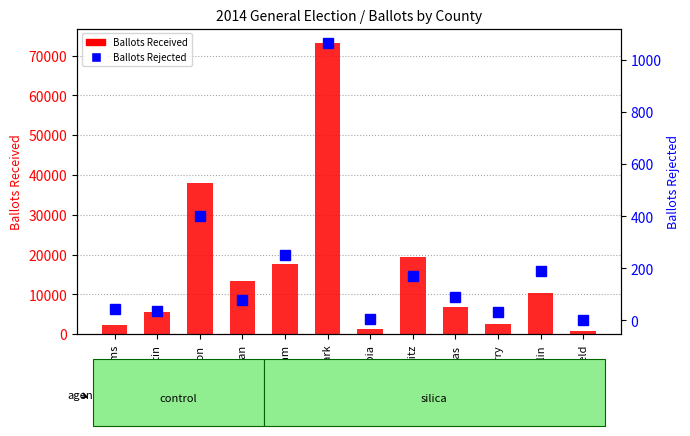

What is the average value?

15941